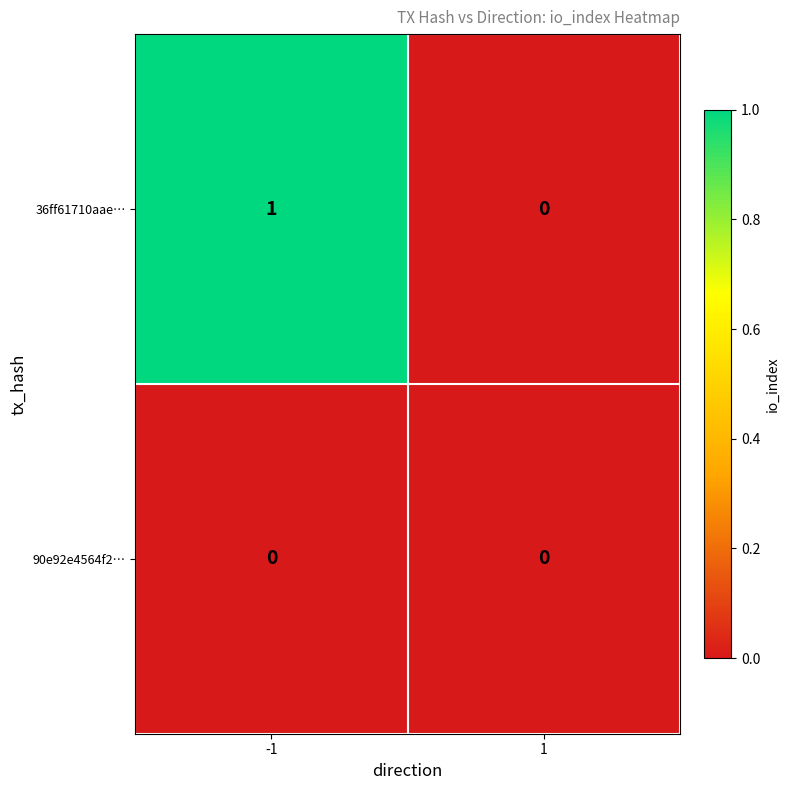

List the series in order of their overall mean, highest first.

36ff61710aae…, 90e92e4564f2…